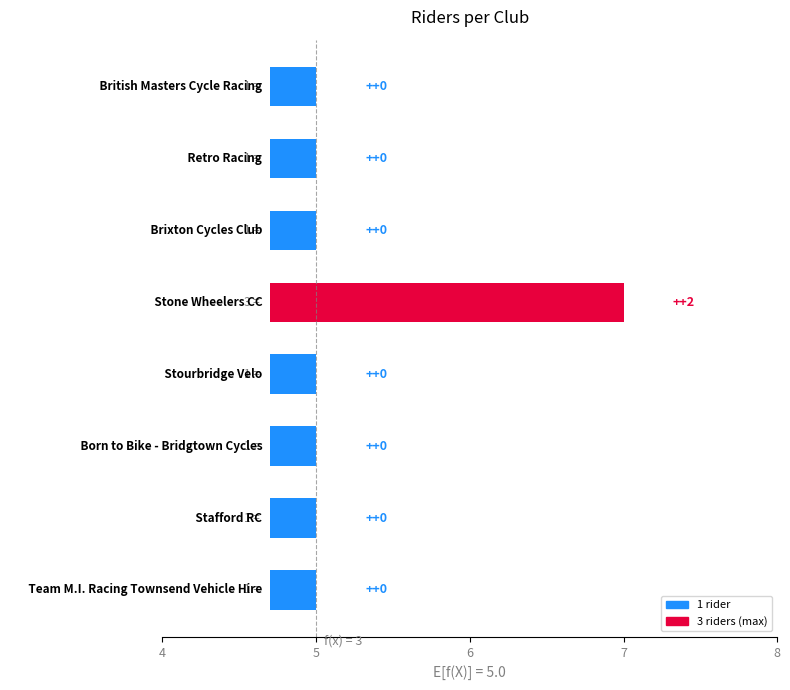

What is the difference between the maximum and minimum values?

2.0